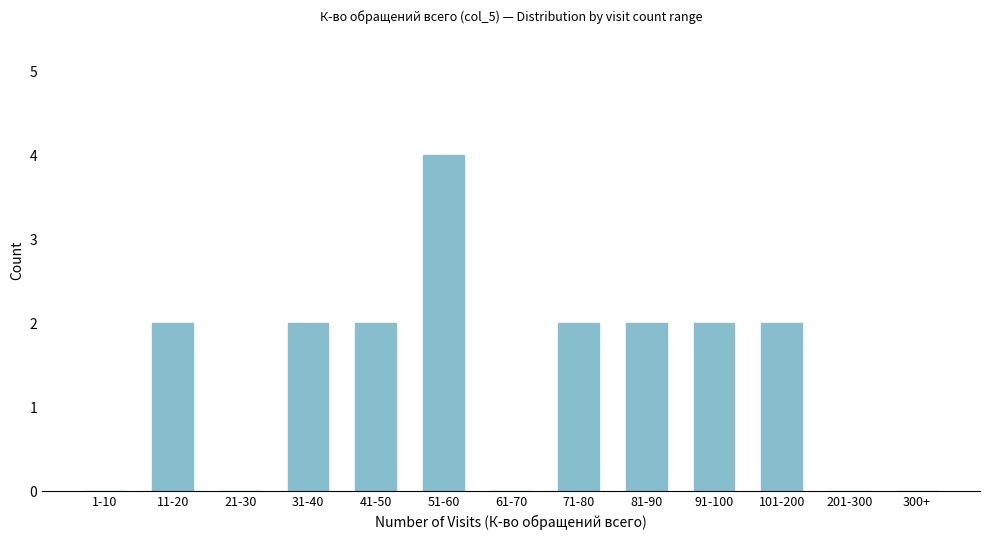

Reading left to right, transcribe all the data shown in this chart.

1-10=0	11-20=2	21-30=0	31-40=2	41-50=2	51-60=4	61-70=0	71-80=2	81-90=2	91-100=2	101-200=2	201-300=0	300+=0